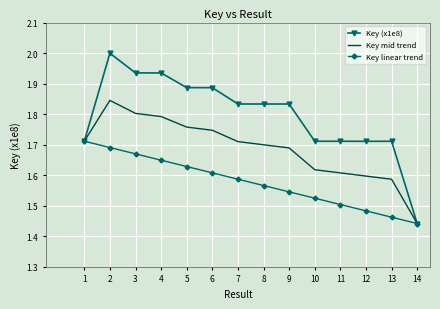

Which category has the lowest value across all series?

14